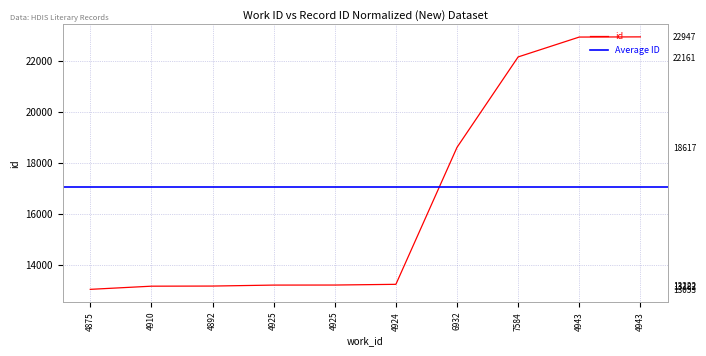

Is it true that the value at 7584 is 31414?

False